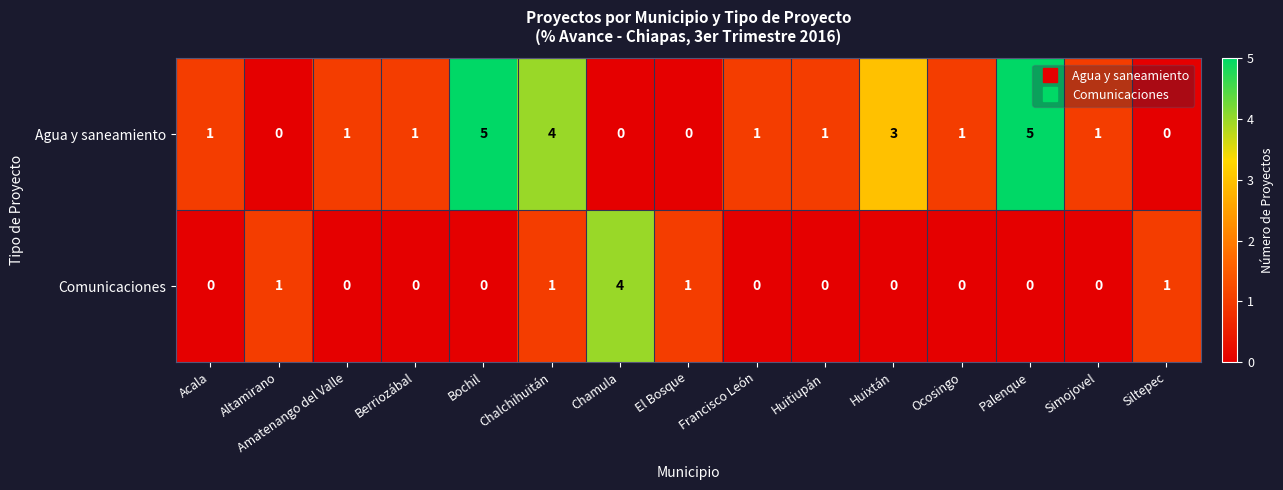

What is the difference between the maximum and second lowest values in the Agua y saneamiento series?

5